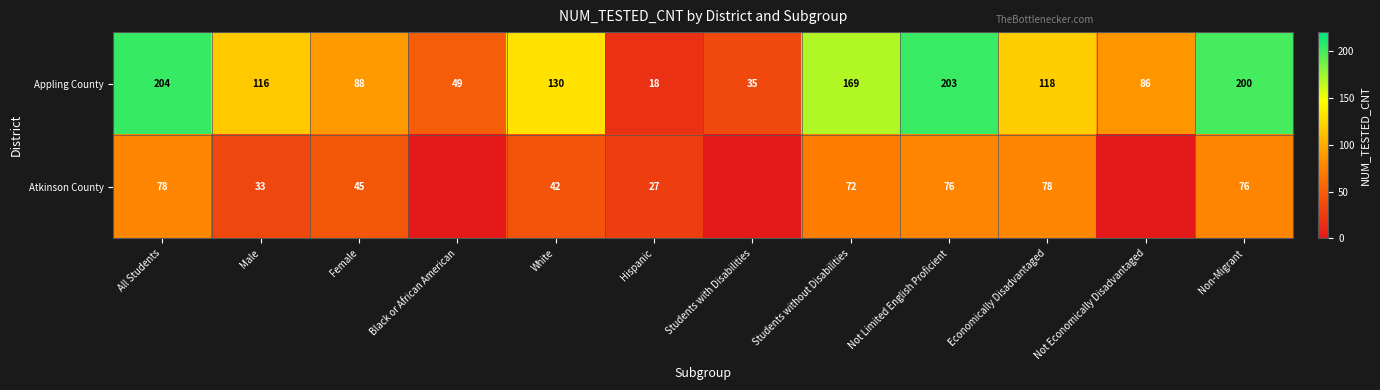

What is the total value across all series at Hispanic?

45